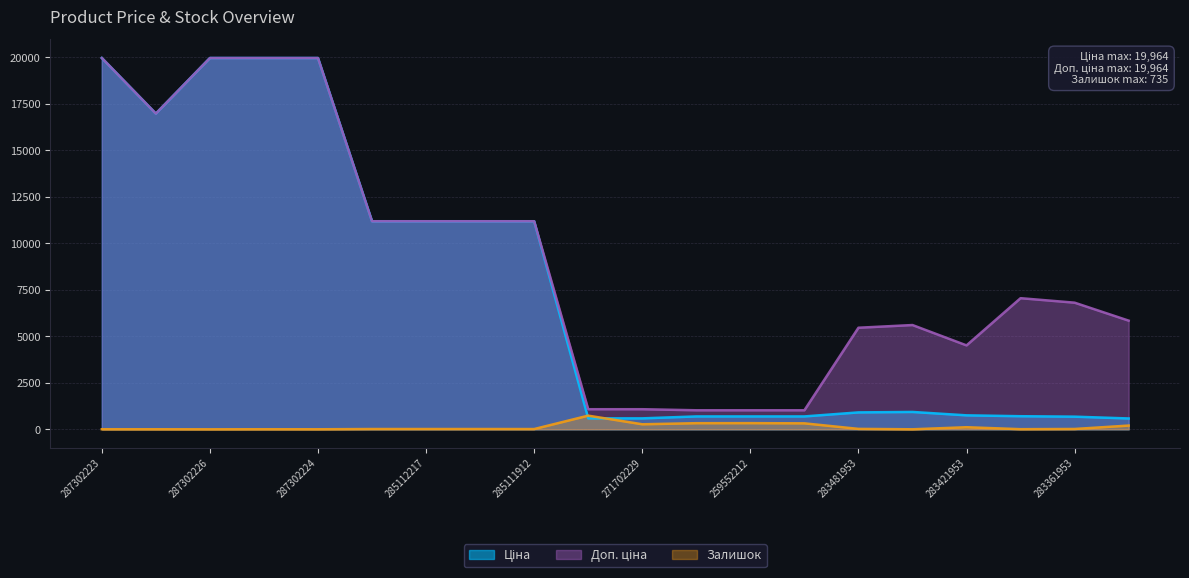

Reading right to left, extract all data points from this chart.

Ціна: 584.4	681.0	705.1	752.2	934.5	910.4	693.7	693.7	693.7	589.9	589.9	11188.2	11188.2	11188.2	11188.2	19964.2	19964.2	19964.2	16976.3	19964.2
Доп. ціна: 5843.9	6809.8	7051.3	4513.3	5607.2	5462.3	1024.6	1024.6	1024.6	1081.7	1081.7	11188.2	11188.2	11188.2	11188.2	19964.2	19964.2	19964.2	16976.3	19964.2
Залишок: 202.0	19.0	8.0	113.0	2.0	24.0	322.0	333.0	330.0	272.0	735.0	15.0	17.0	17.0	17.0	3.0	5.0	1.0	4.0	5.0